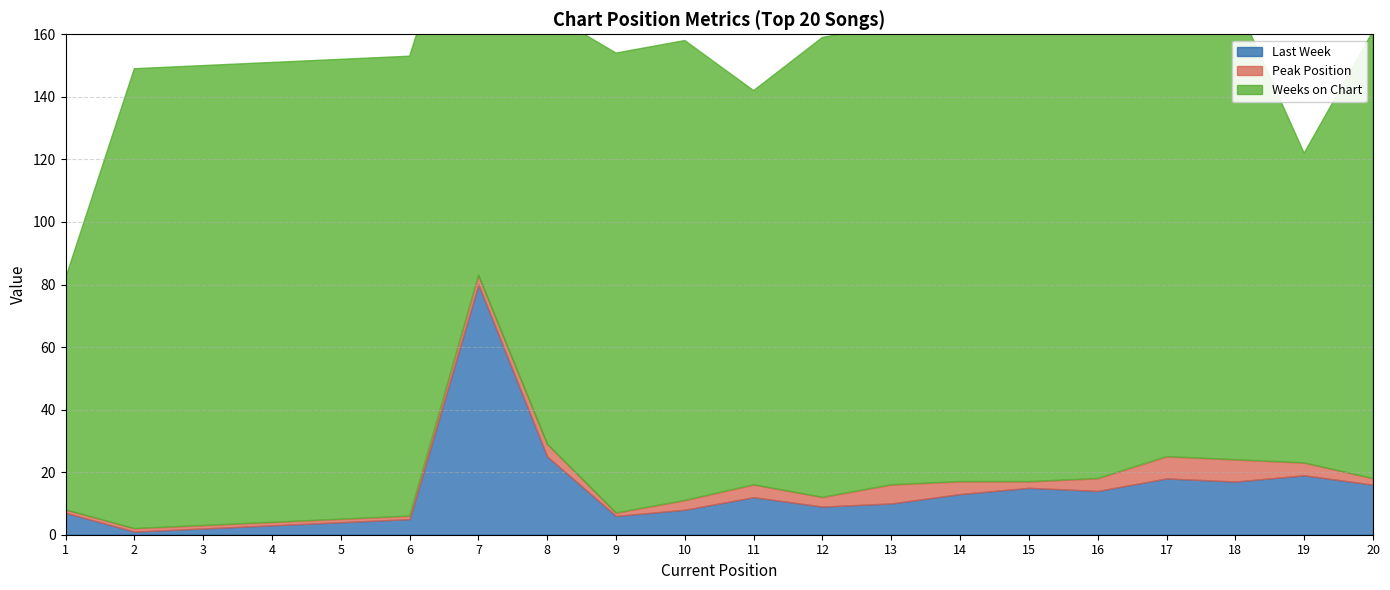

What is the value of the Last Week point at the 14th from the left?

13